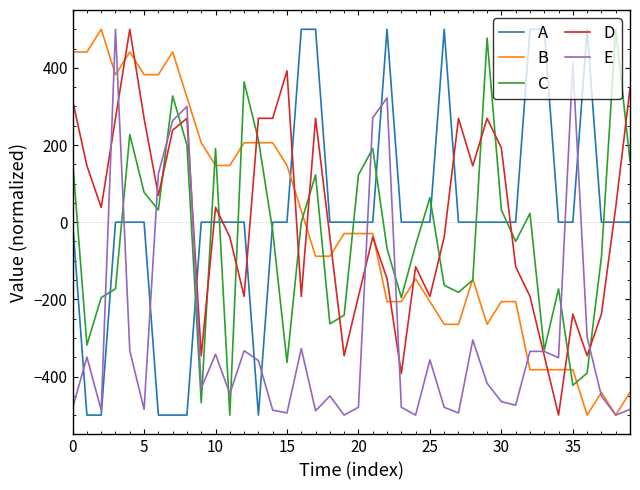

What is the maximum value shown in the chart?

500.0